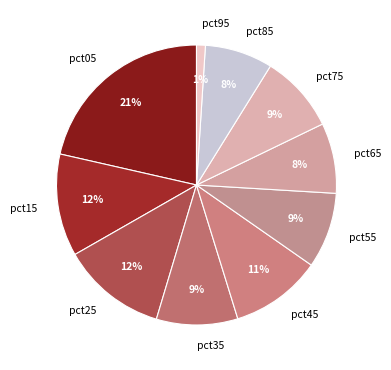

To the nearest percent, what percentage of the pie is pct95?

1%